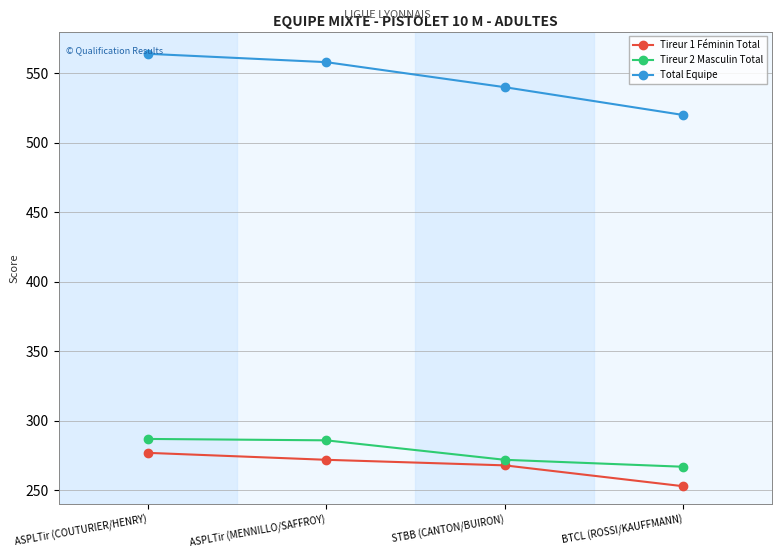

True or false: Tireur 2 Masculin Total has a value of 272 at STBB (CANTON/BUIRON).

True